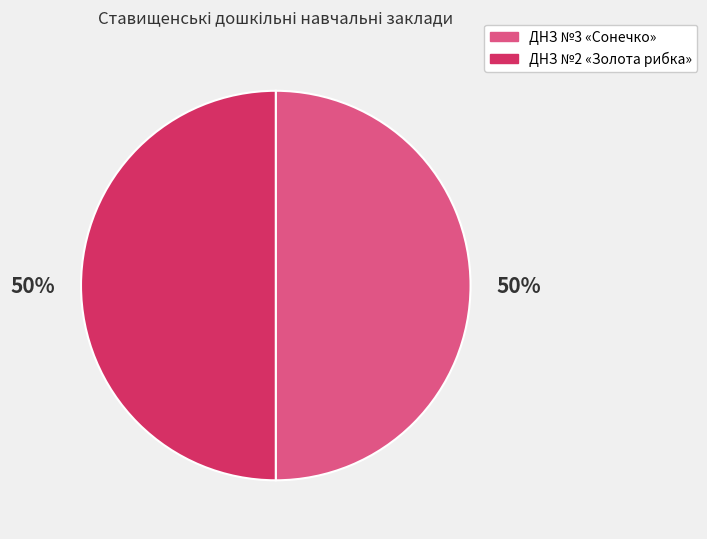

Is it true that ДНЗ №3 «Сонечко» is 64% of the pie?

False